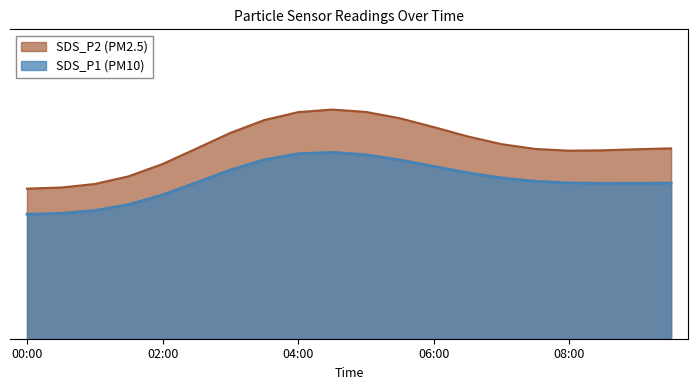

Read the SDS_P1 value at 01:30.

1.6